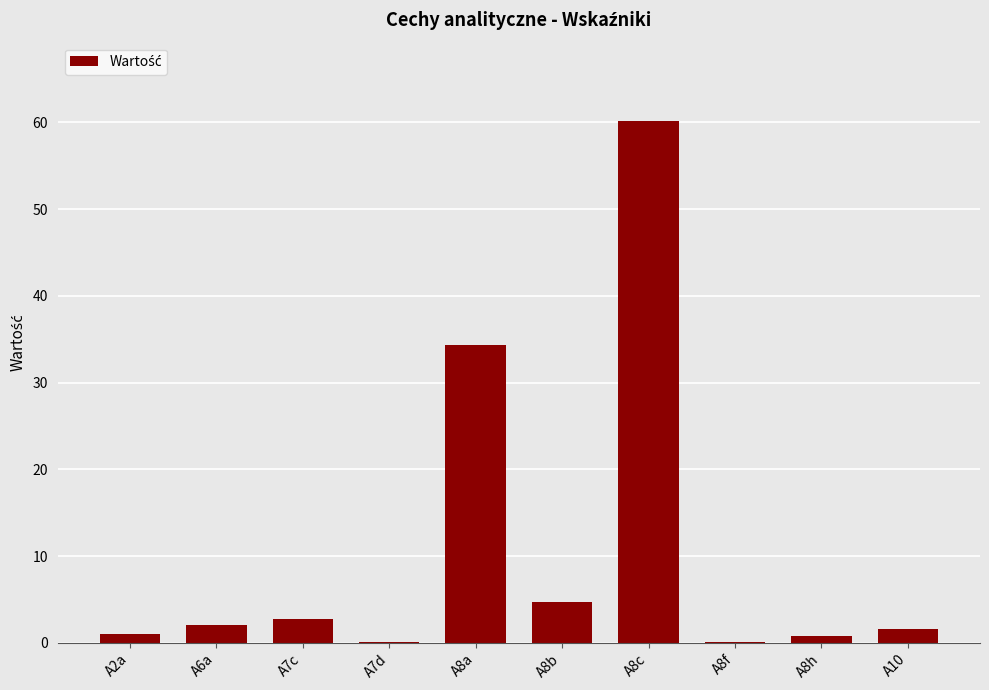

What is the greatest value displayed?

60.2